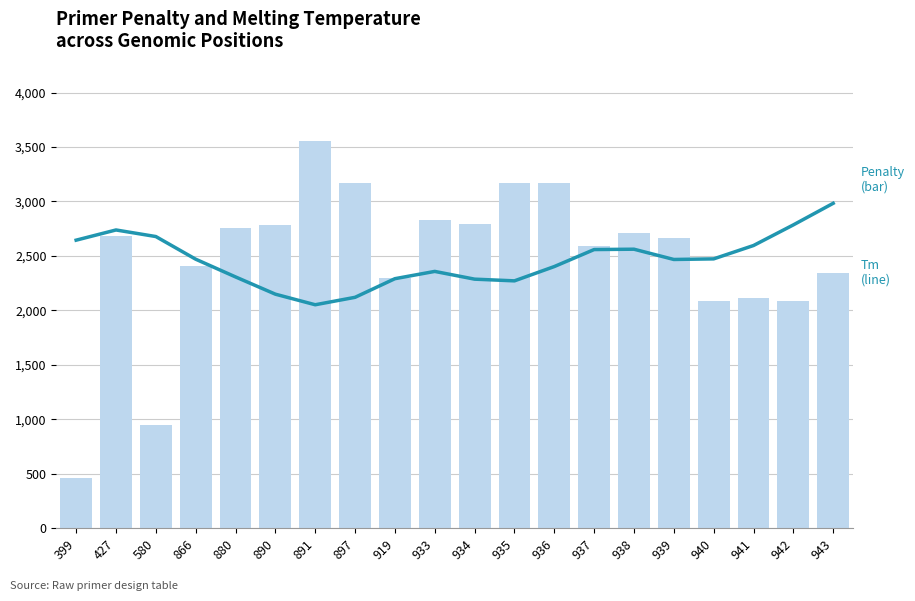

What is the smallest value displayed?

456.6